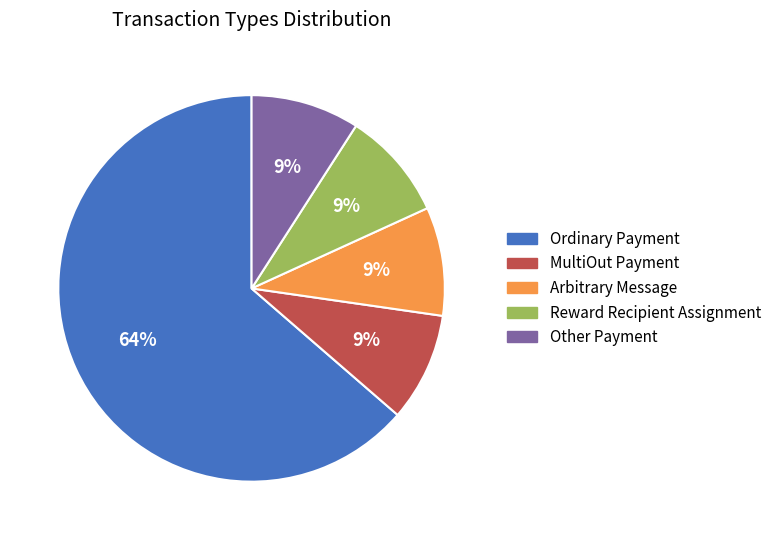

To the nearest percent, what is the average slice percentage?

20%